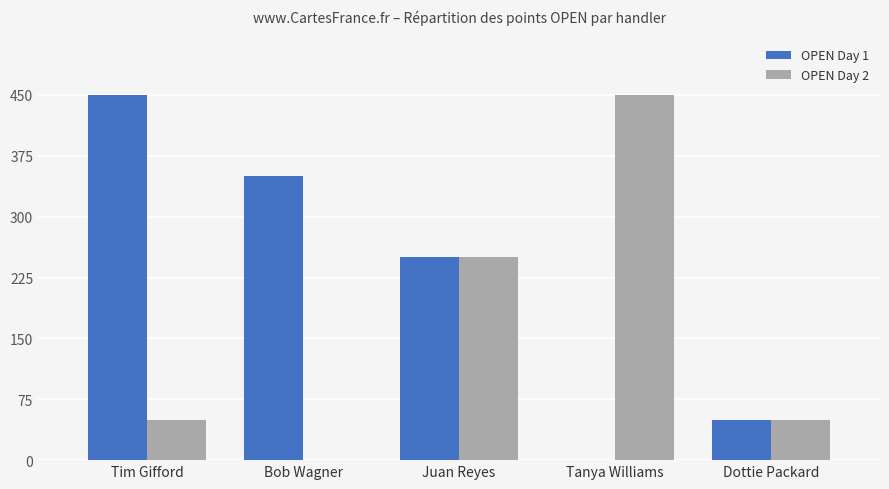

Which series changed the most between Bob Wagner and Juan Reyes?

OPEN Day 2